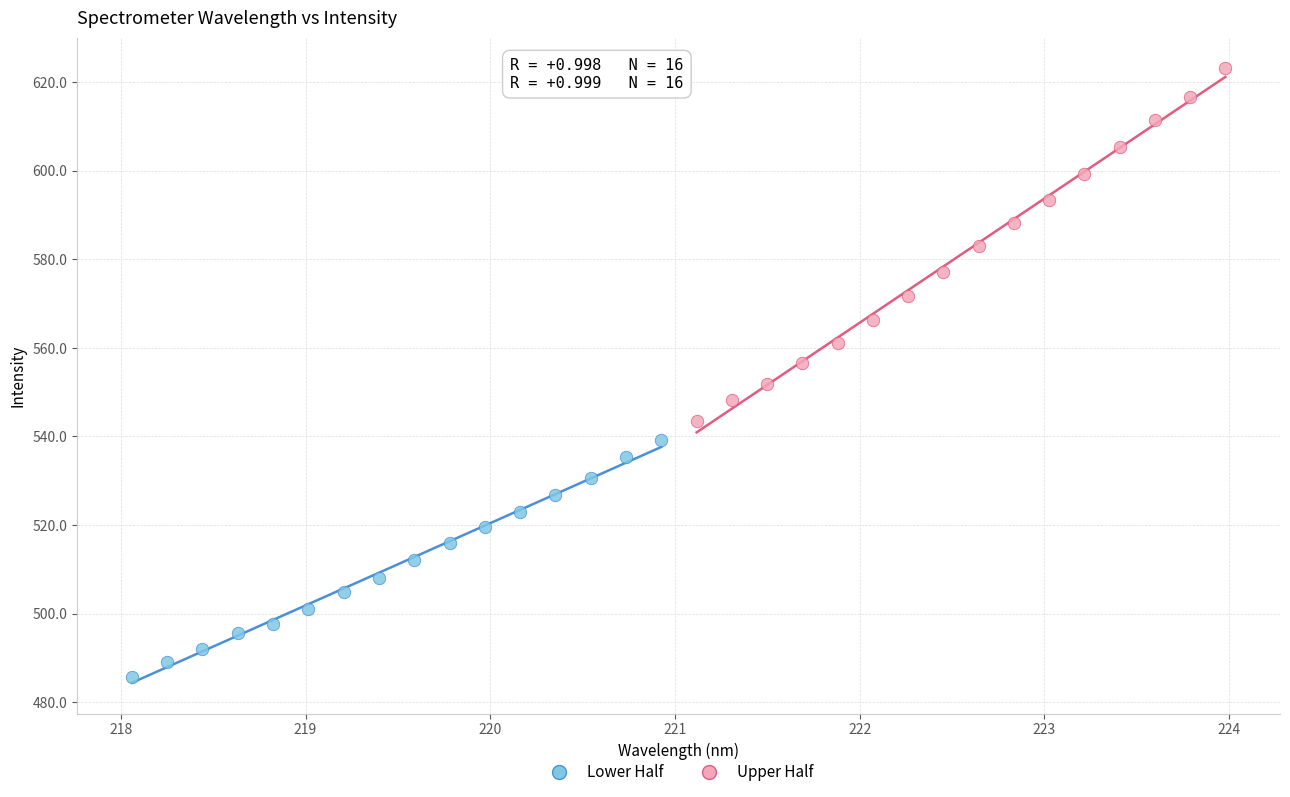

Which series has the widest spread of Y values?

Upper Half